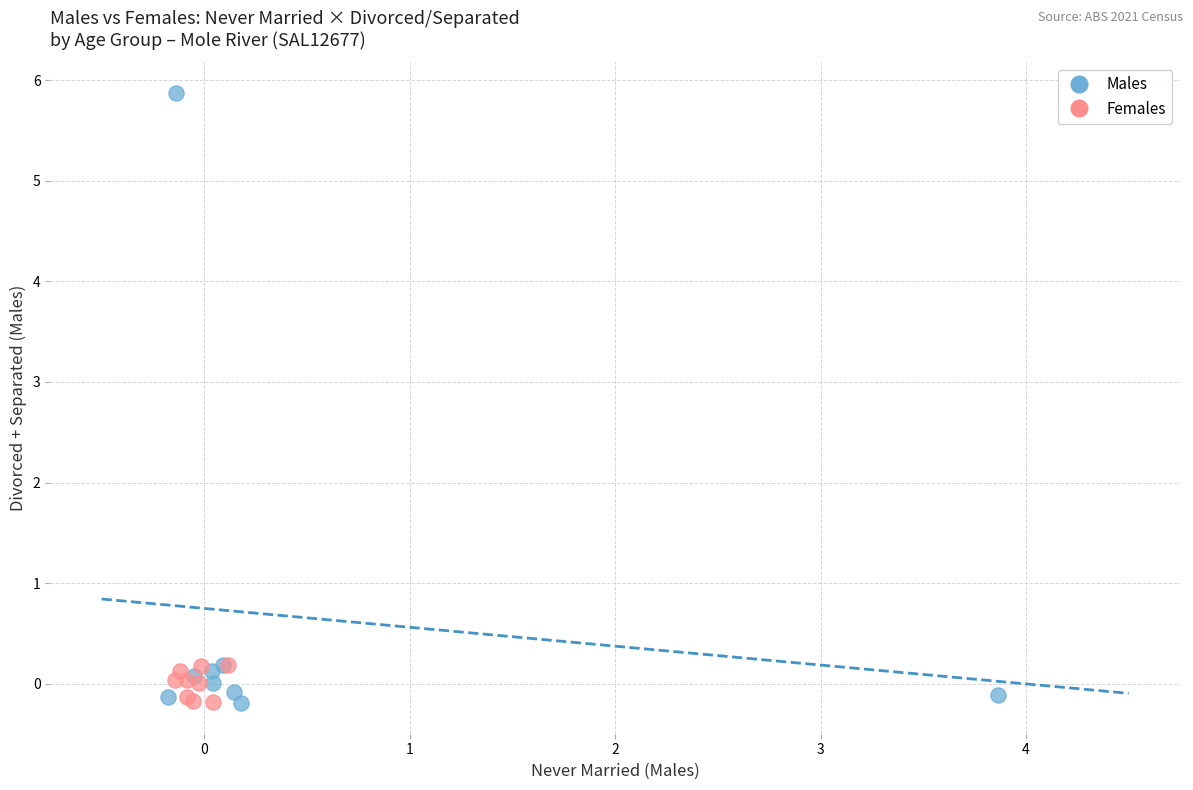

Which series reaches the maximum Y coordinate?

Males